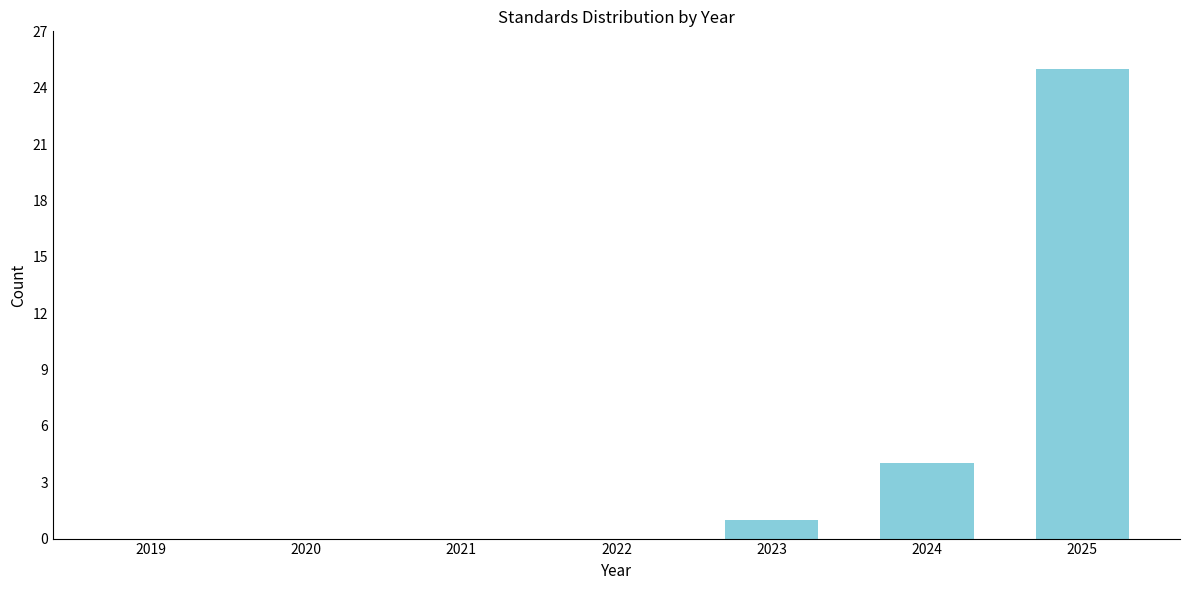

Reading right to left, list all the values displayed in this chart.

2025=25	2024=4	2023=1	2022=0	2021=0	2020=0	2019=0